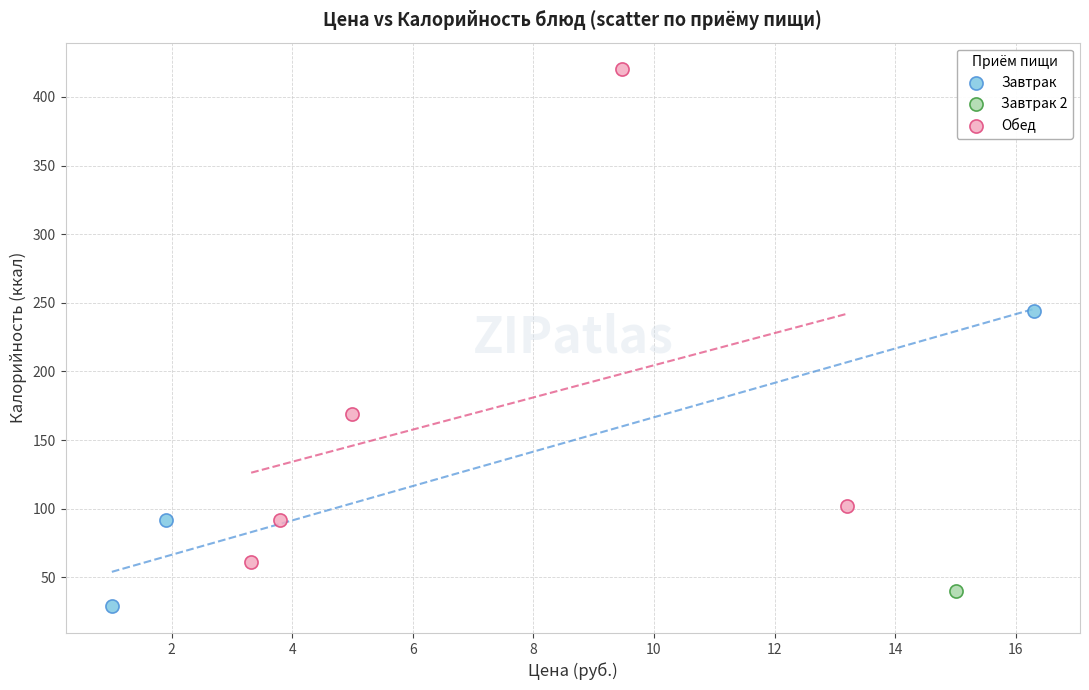

Which series reaches the maximum Y coordinate?

Обед